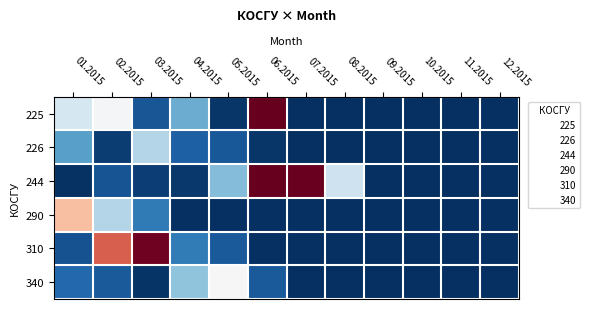

What is the difference between the maximum and minimum values in the 225 series?

99969.0